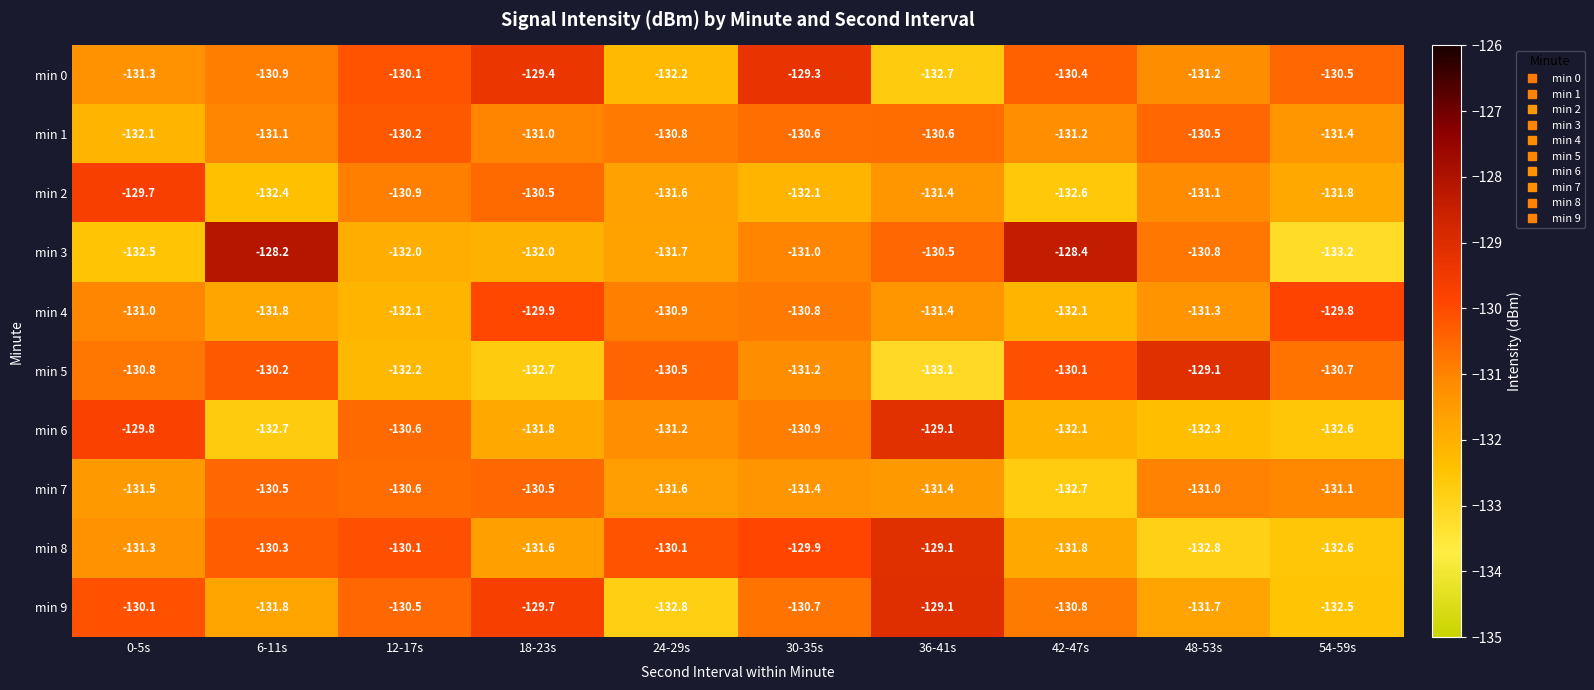

What is the difference between the highest and lowest values at 36-41s?

4.0